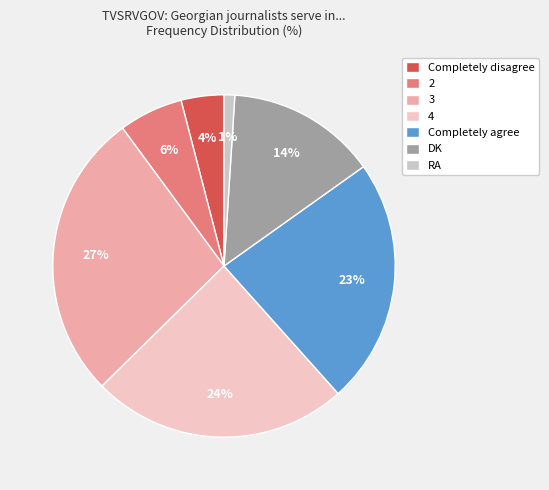

Approximately how many times larger is the value at 4 compared to Completely disagree?

6.0